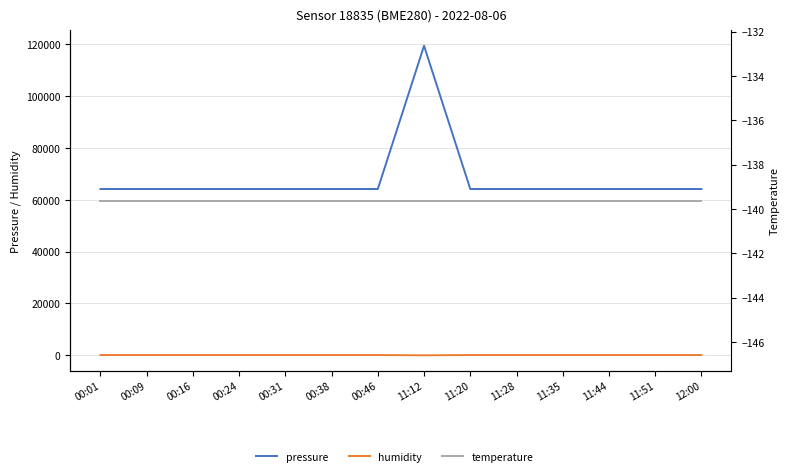

What are all the series names shown in the legend?

pressure, humidity, temperature